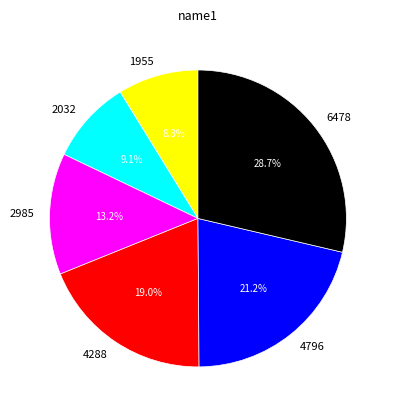

Does 2032 account for over 50% of the chart?

No